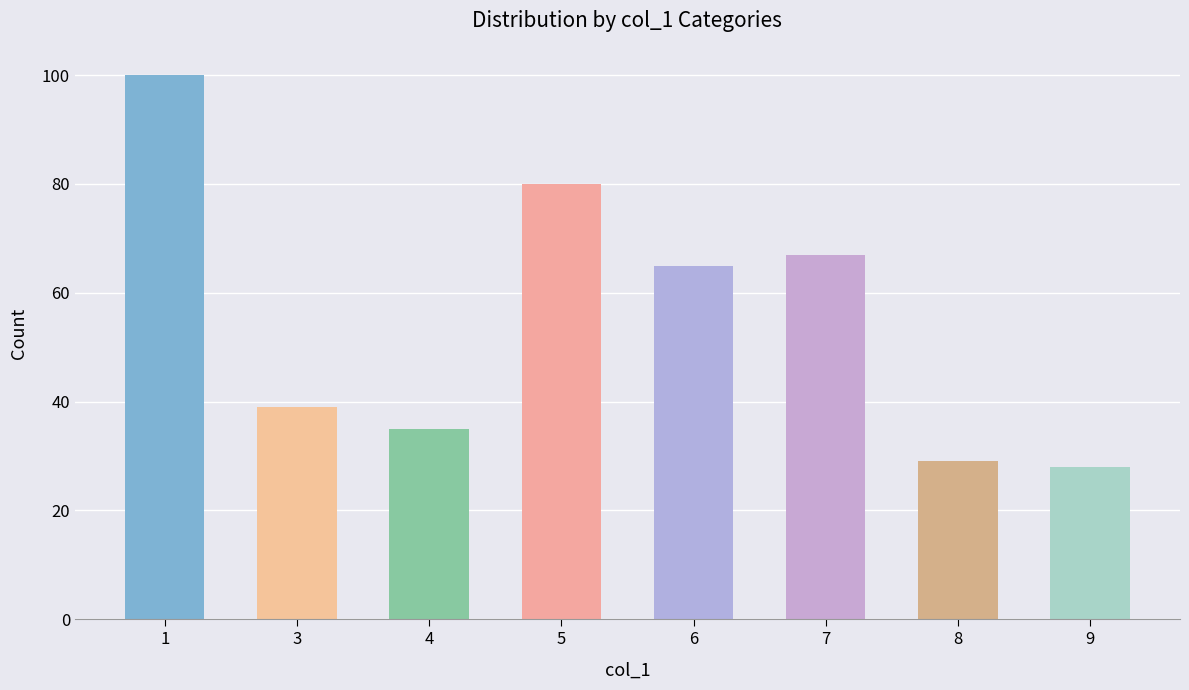

The value at 9 is 38. True or false?

False